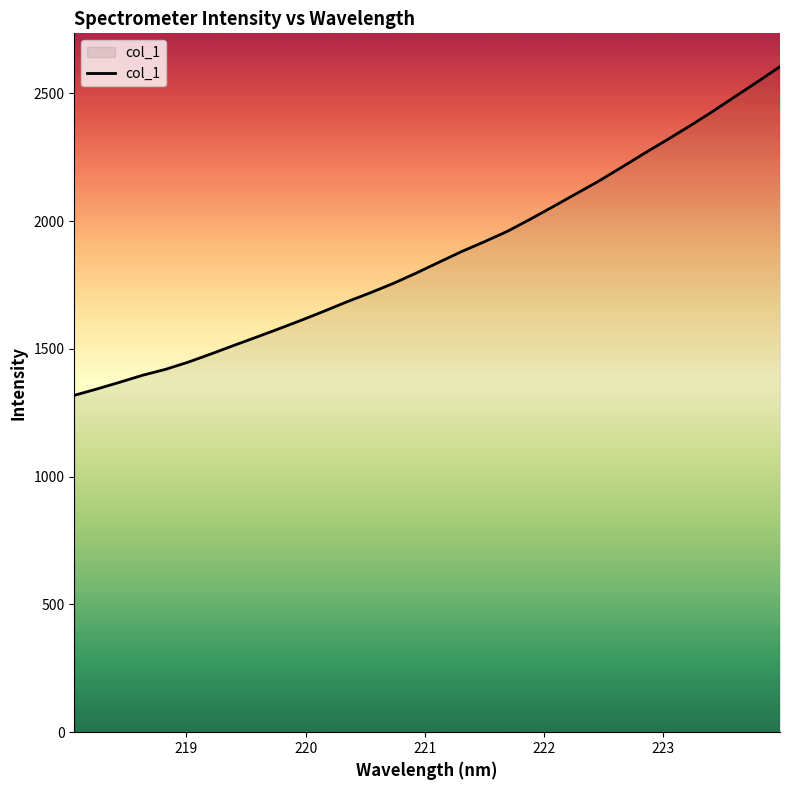

How many values exceed 1838?

16